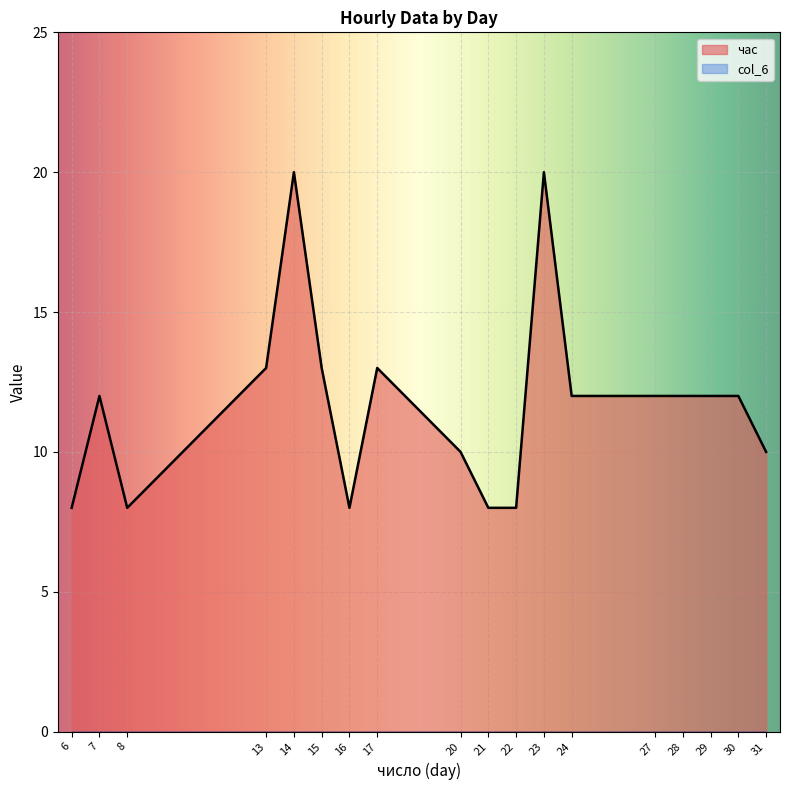

How many points are higher than both their immediate neighbors (excluding endpoints)?

4